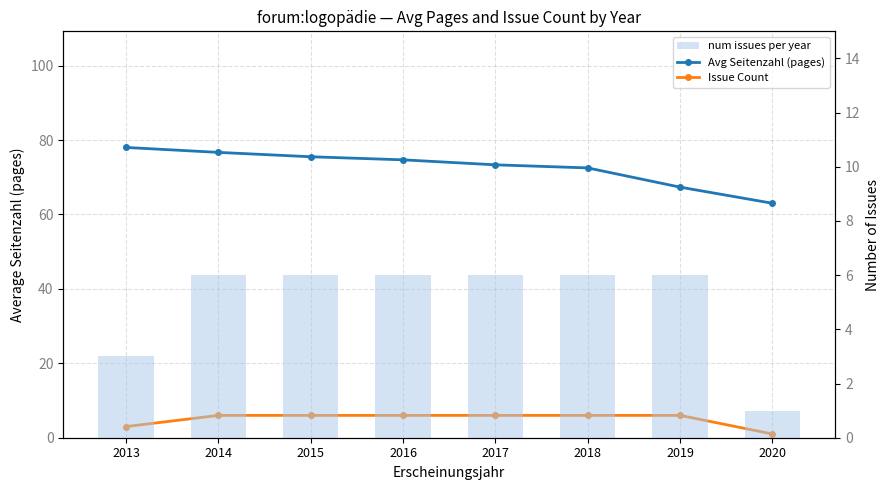

List the labels in order of Avg Seitenzahl (pages) value, smallest first.

2020, 2019, 2018, 2017, 2016, 2015, 2014, 2013